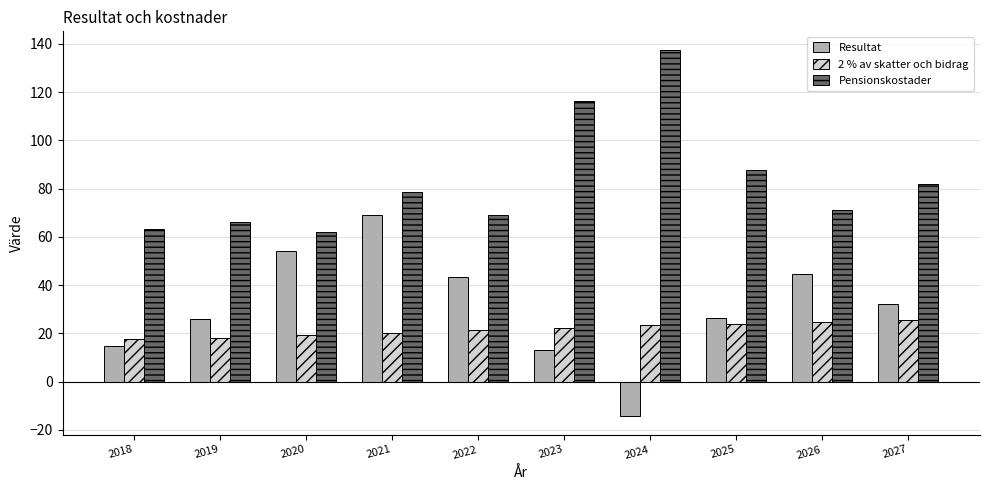

Read the 2 % av skatter och bidrag value at 2024.

23.3